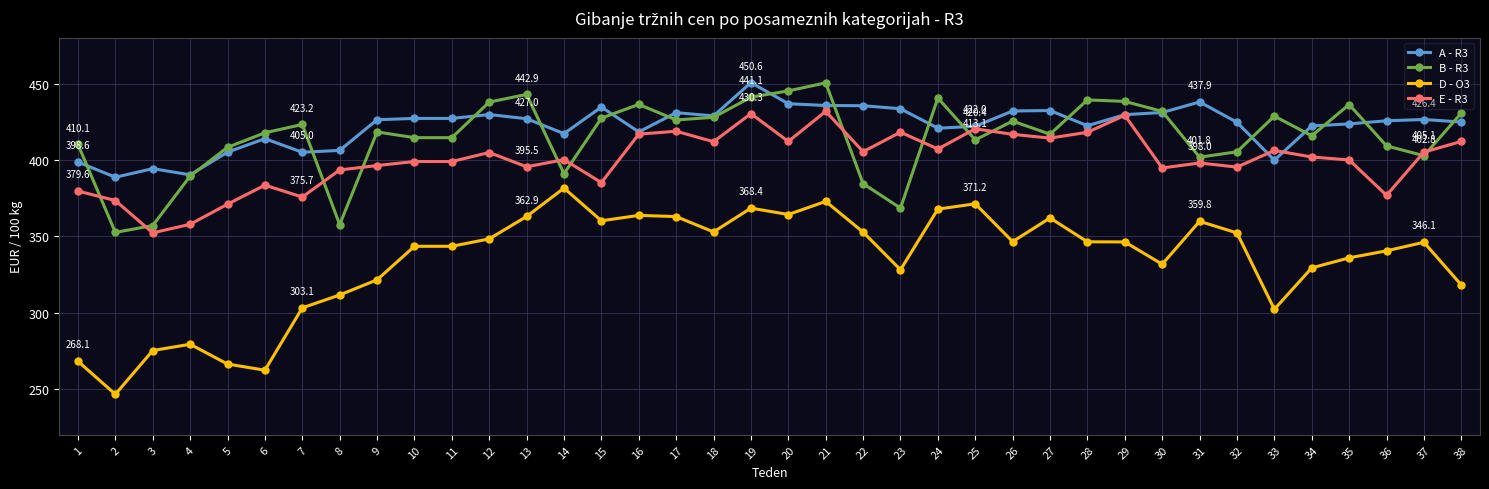

At which category does A - R3 reach its first local valley?

2